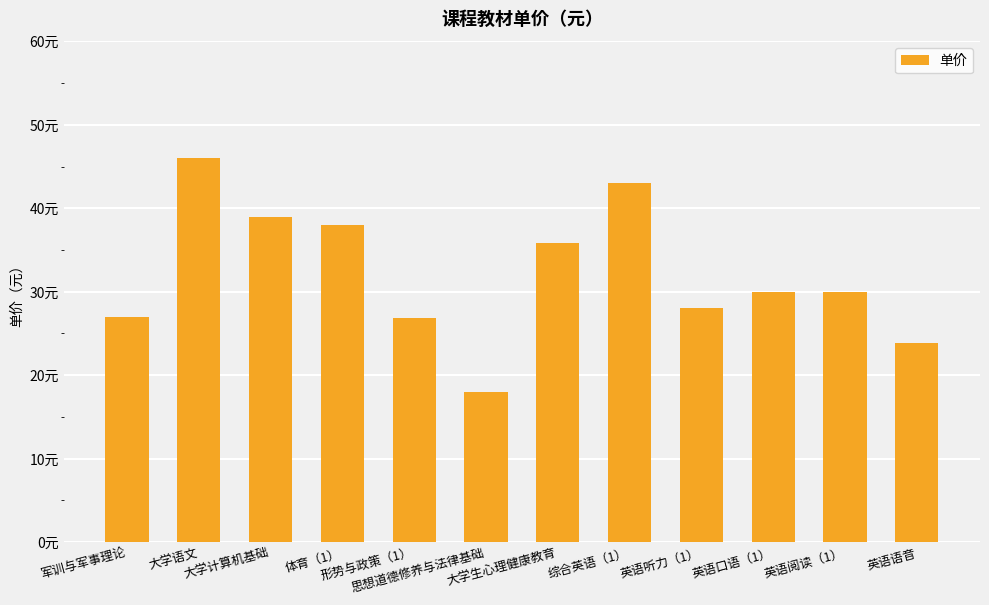

Read the value at 大学生心理健康教育.

35.8